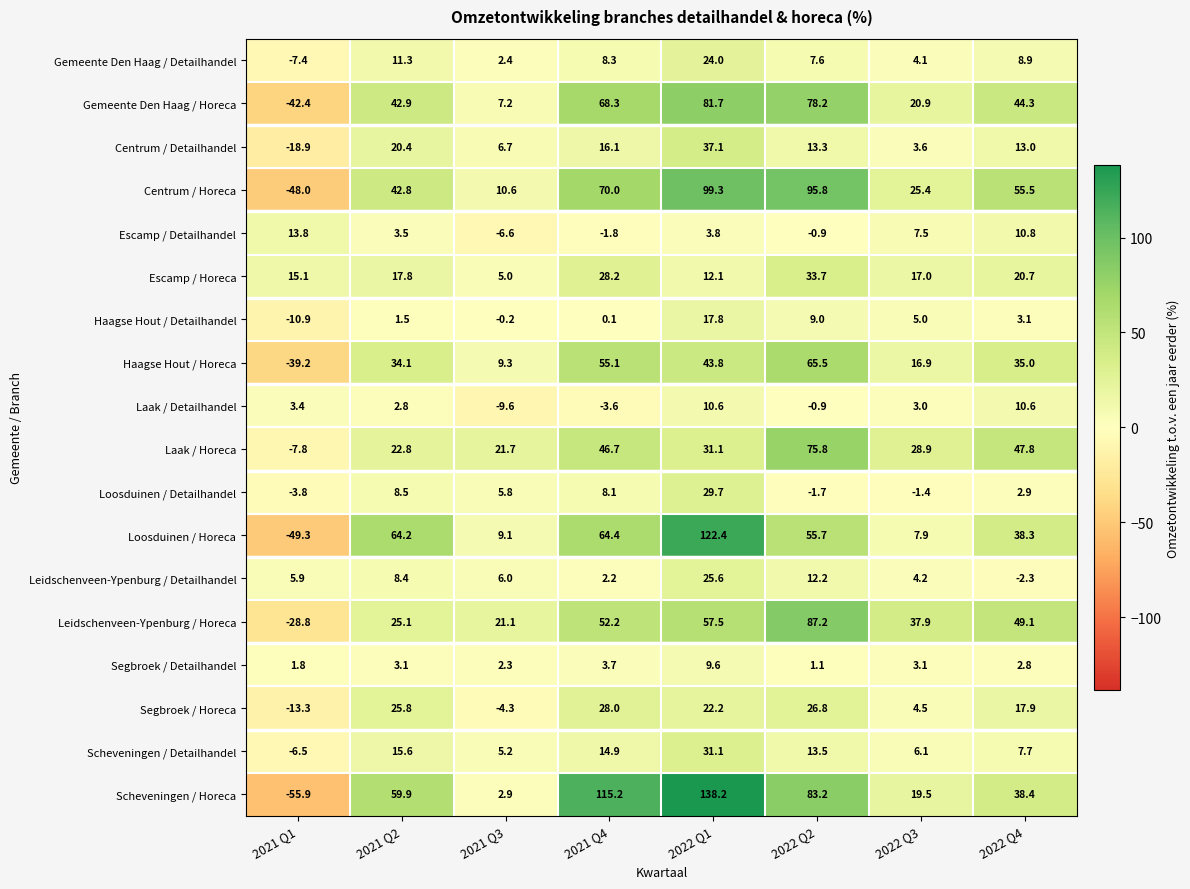

What is the difference between the maximum and minimum values in the Leidschenveen-Ypenburg / Detailhandel series?

27.9